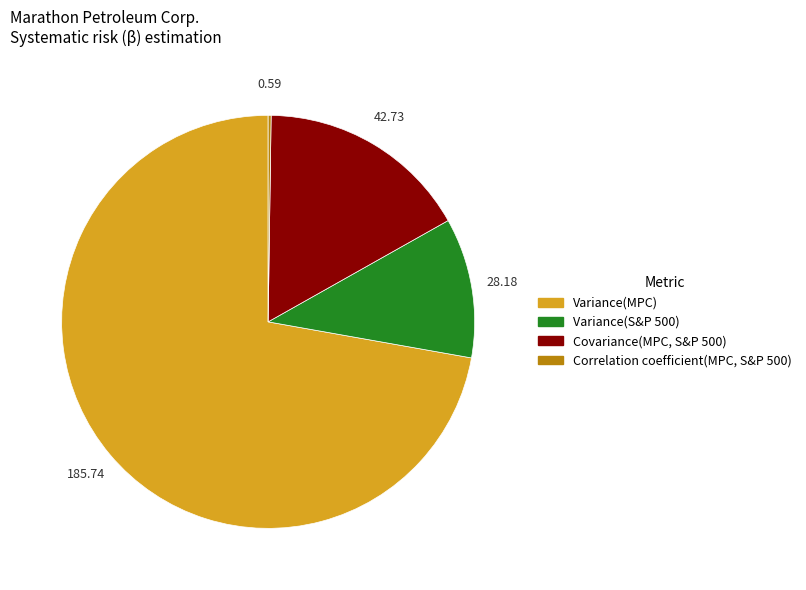

Is there a majority slice in this chart?

Yes